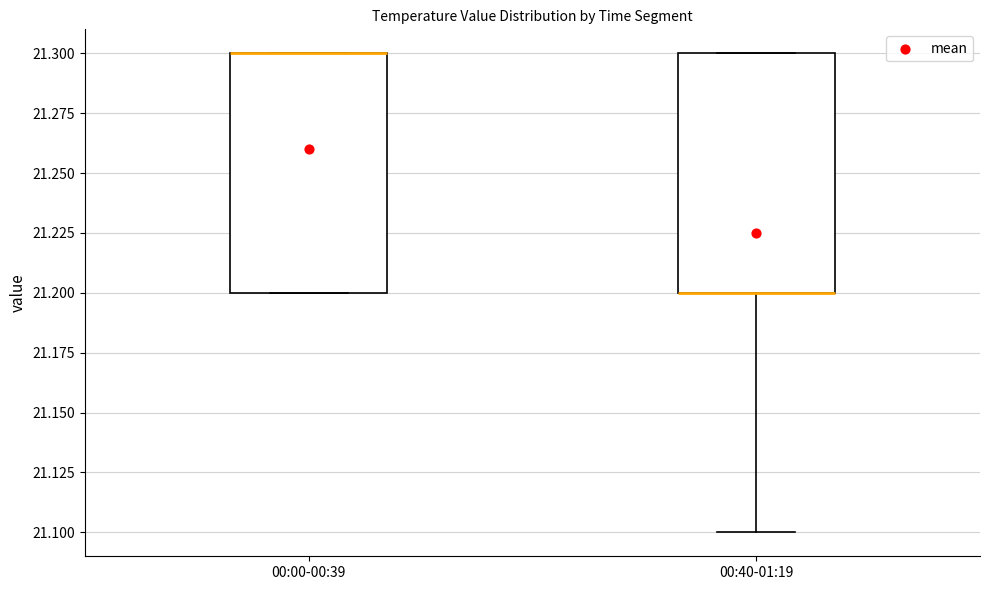

Reading left to right, transcribe this box plot: for each box, give where its median line is, the range the box spans, and where its two whiskers end, as read against the y-axis. The values are not printed on the chart, so give them approximately, as read against the axis.

00:00-00:39: median 21.3 (drawn on the box's upper edge), box 21.2 to 21.3, whiskers 21.2 to 21.3
00:40-01:19: median 21.2 (drawn on the box's lower edge), box 21.2 to 21.3, whiskers 21.1 to 21.3